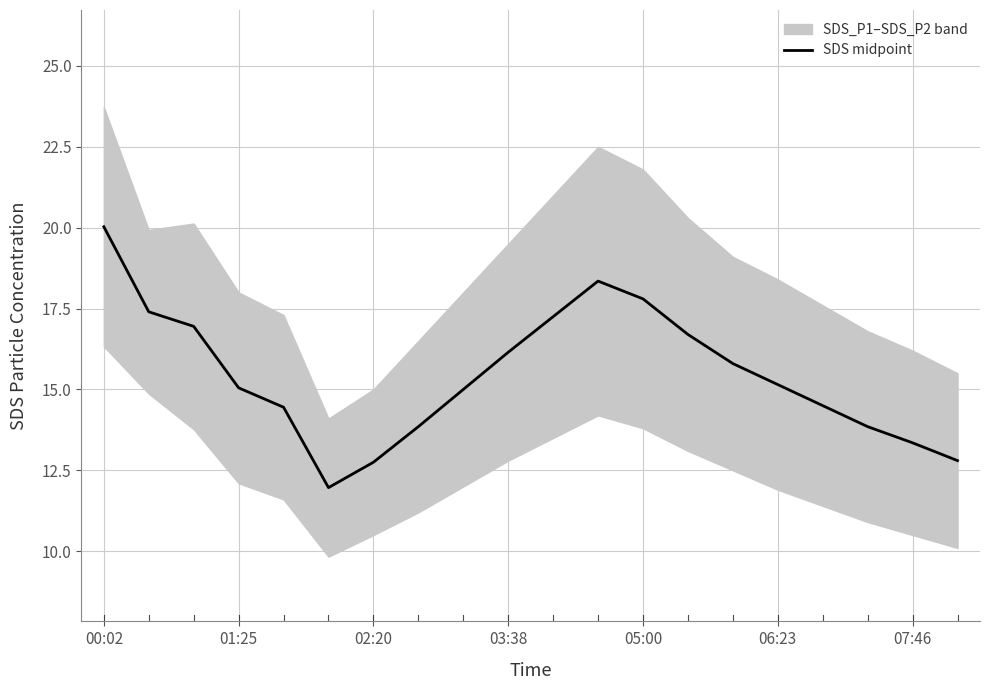

How many interior local peaks (higher than both neighbors) does the data have?

1